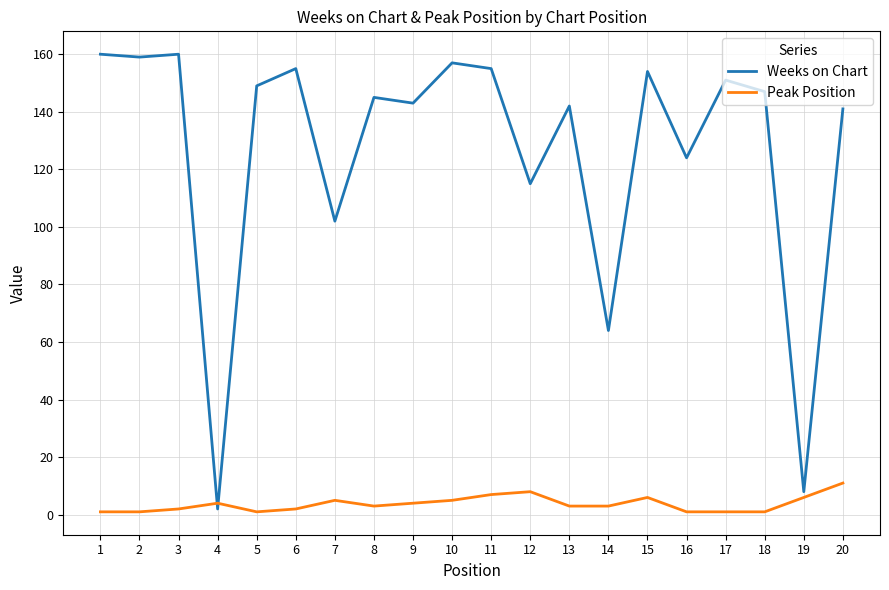

How many series are shown in this chart?

2